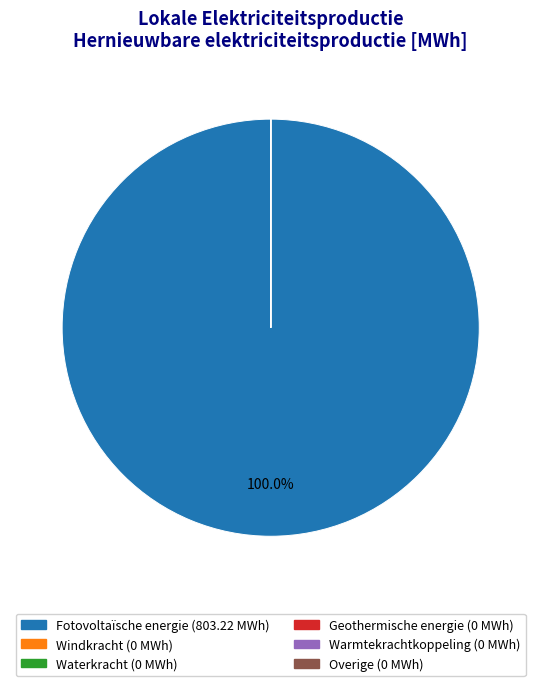

Does Fotovoltaïsche energie account for over 50% of the chart?

Yes